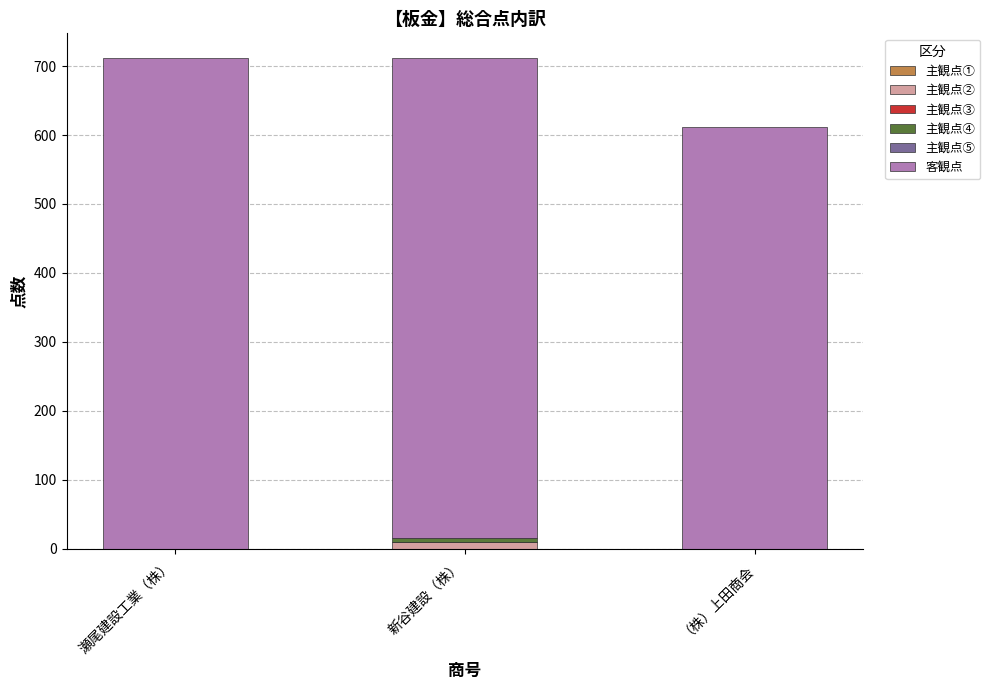

Is it true that 主観点② equals 0 at 瀬尾建設工業（株）?

True